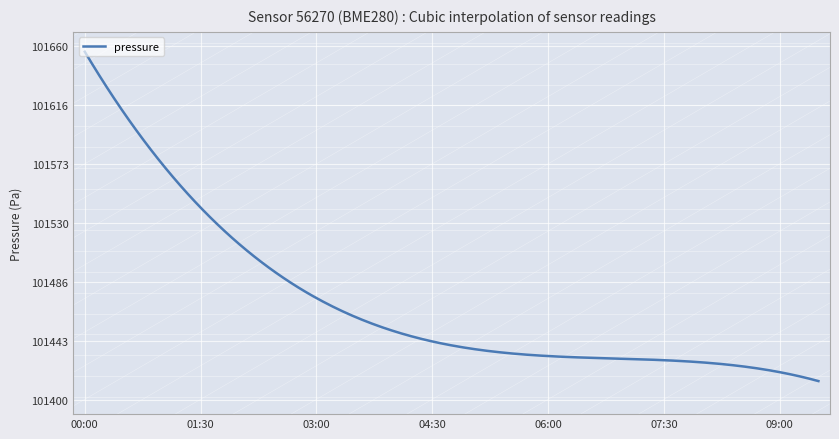

What is the difference between the maximum and minimum values?

241.3